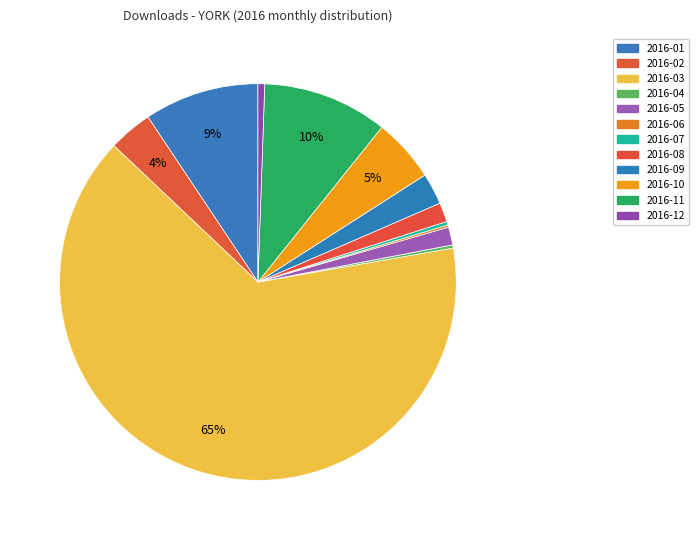

Count the number of slices in the pie.

12